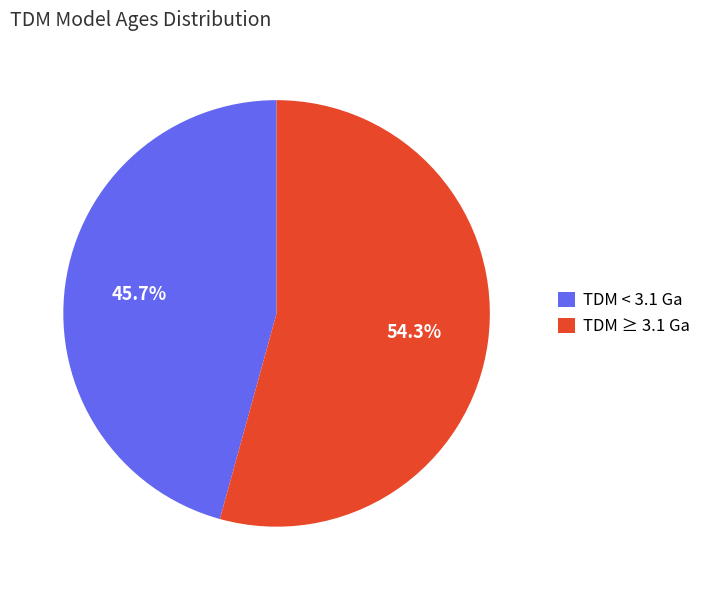

Which category accounts for the majority?

TDM ≥ 3.1 Ga